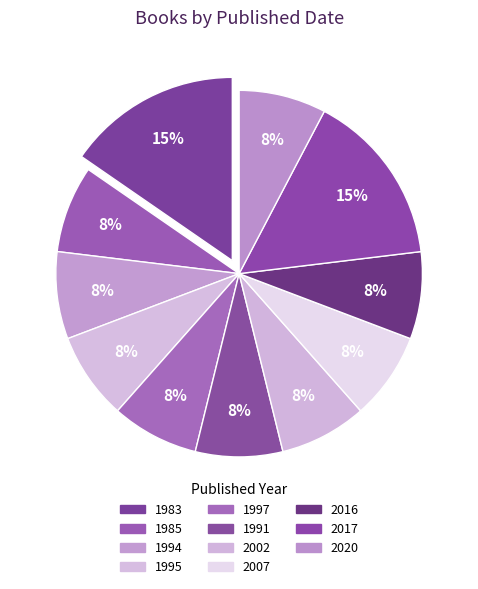

Rank the categories by value from lowest to highest.

1985, 1994, 1995, 1997, 1991, 2002, 2007, 2016, 2020, 1983, 2017